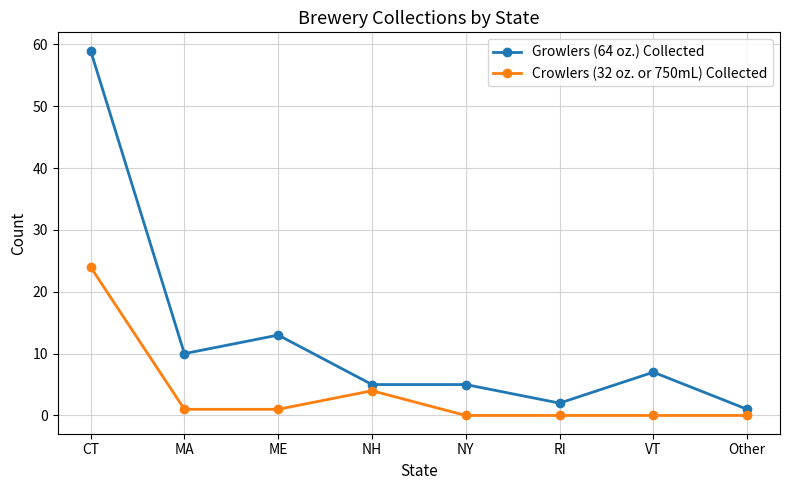

Reading left to right, transcribe all the data shown in this chart.

Growlers (64 oz.) Collected: 59	10	13	5	5	2	7	1
Crowlers (32 oz. or 750mL) Collected: 24	1	1	4	0	0	0	0